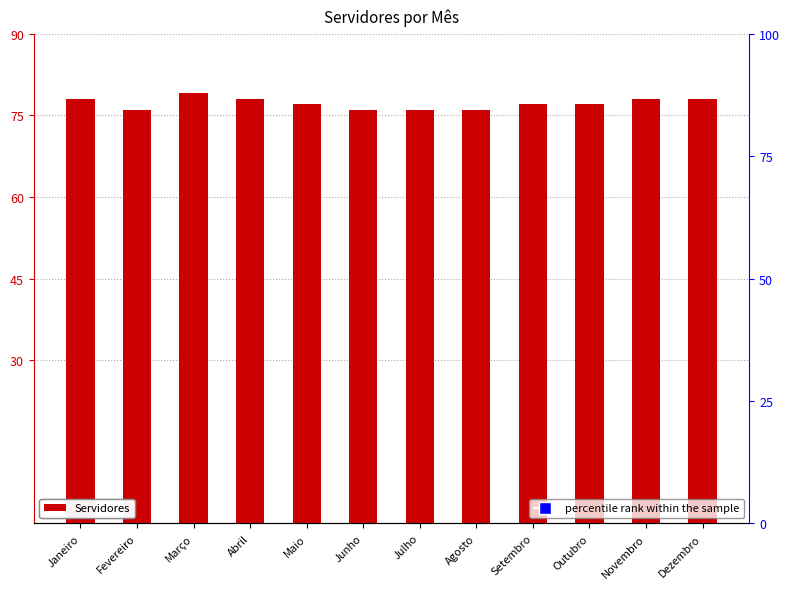

How many data points does each series have?

12